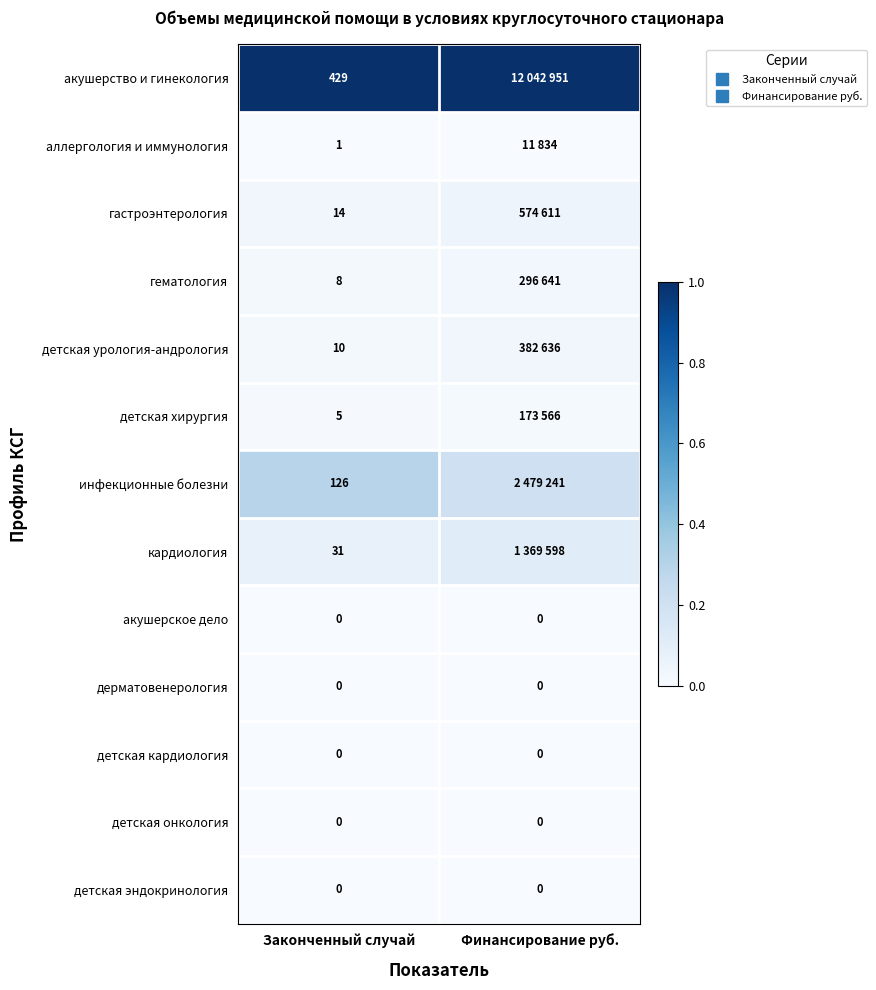

Is it true that детская онкология equals 0.0 at Законченный случай?

True